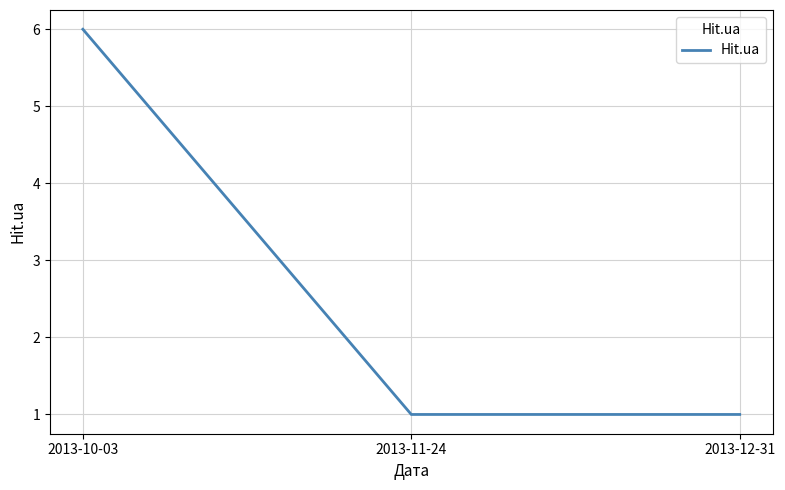

Which has a higher value, 2013-11-24 or 2013-10-03?

2013-10-03